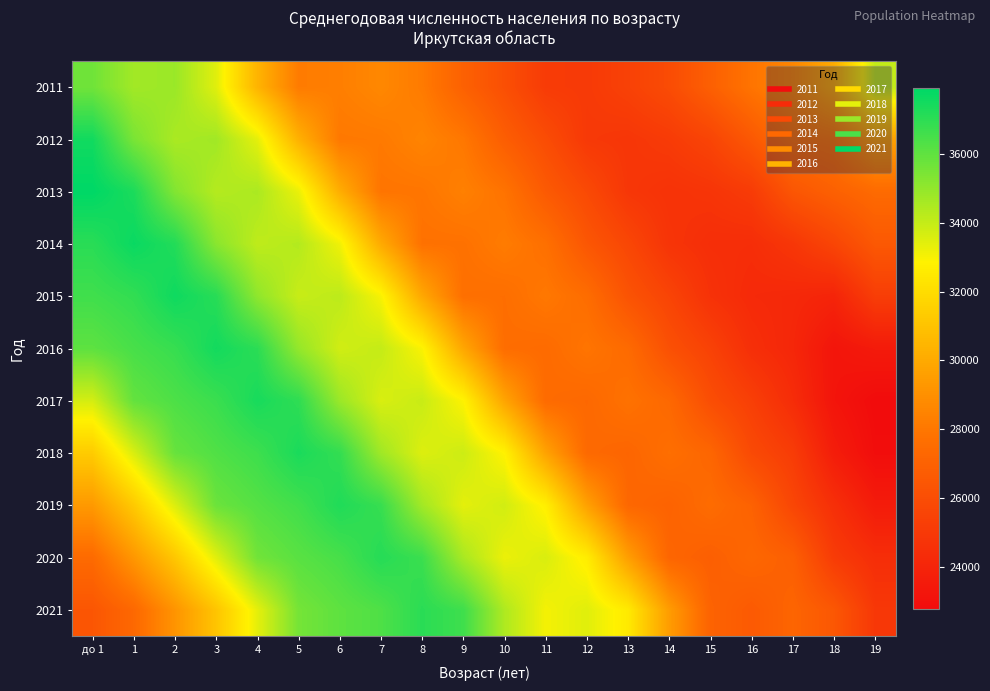

Count the number of categories in the chart.

20